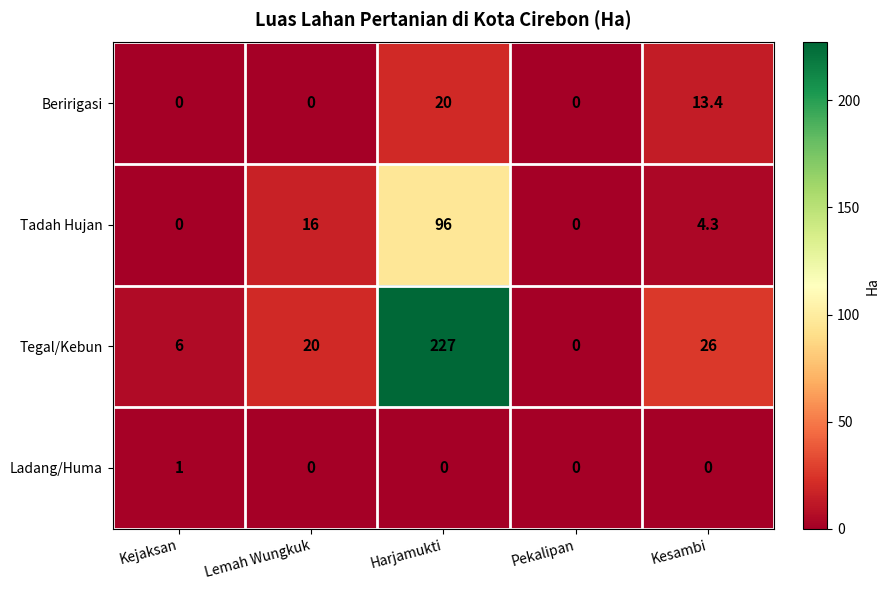

How many values in the Tadah Hujan series exceed 4?

3